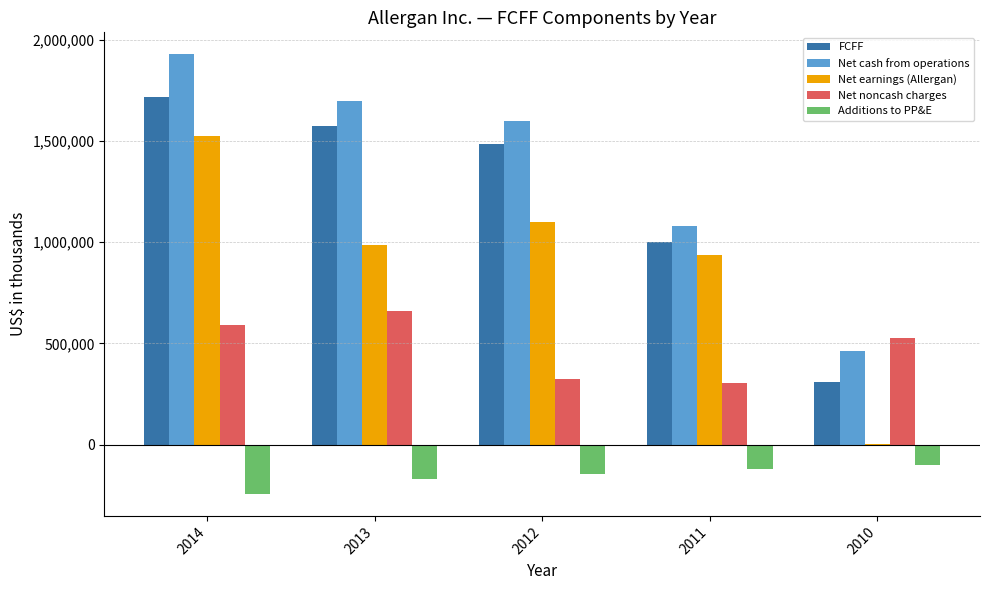

The value of Additions to PP&E at 2014 is -127183. True or false?

False